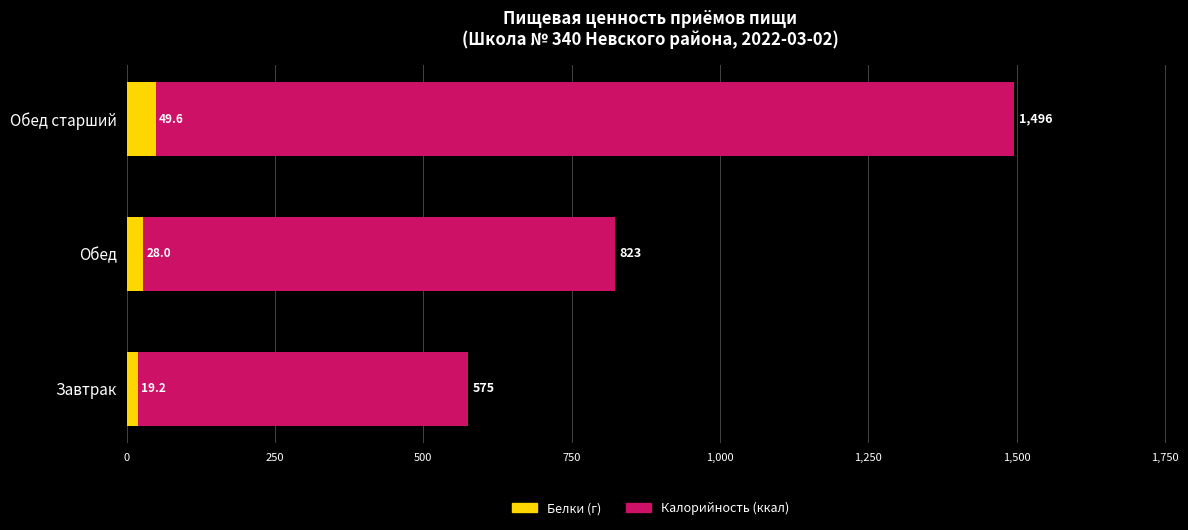

Is it true that Белки equals 19.1 at Обед старший?

False